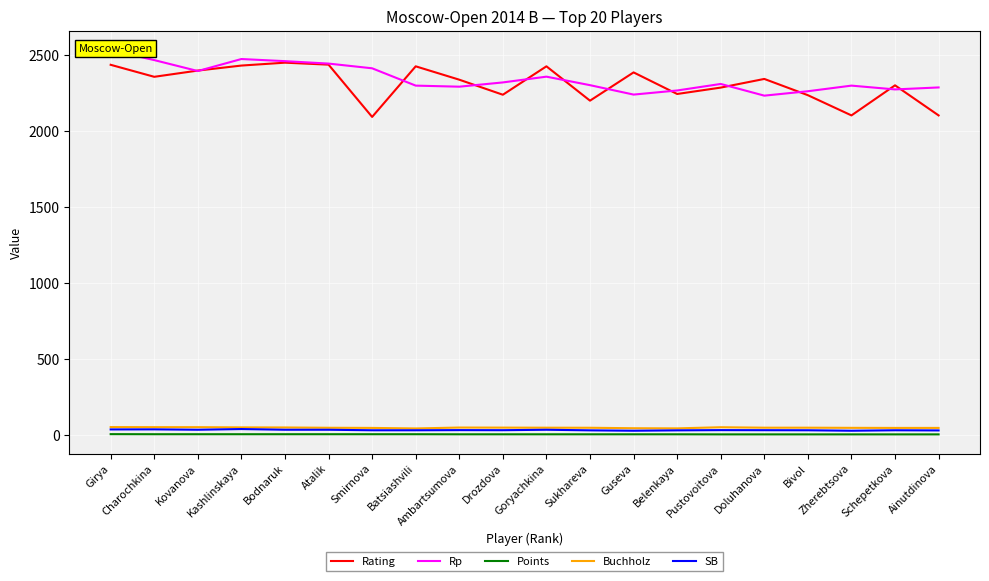

True or false: Rp and SB cross at least once.

False